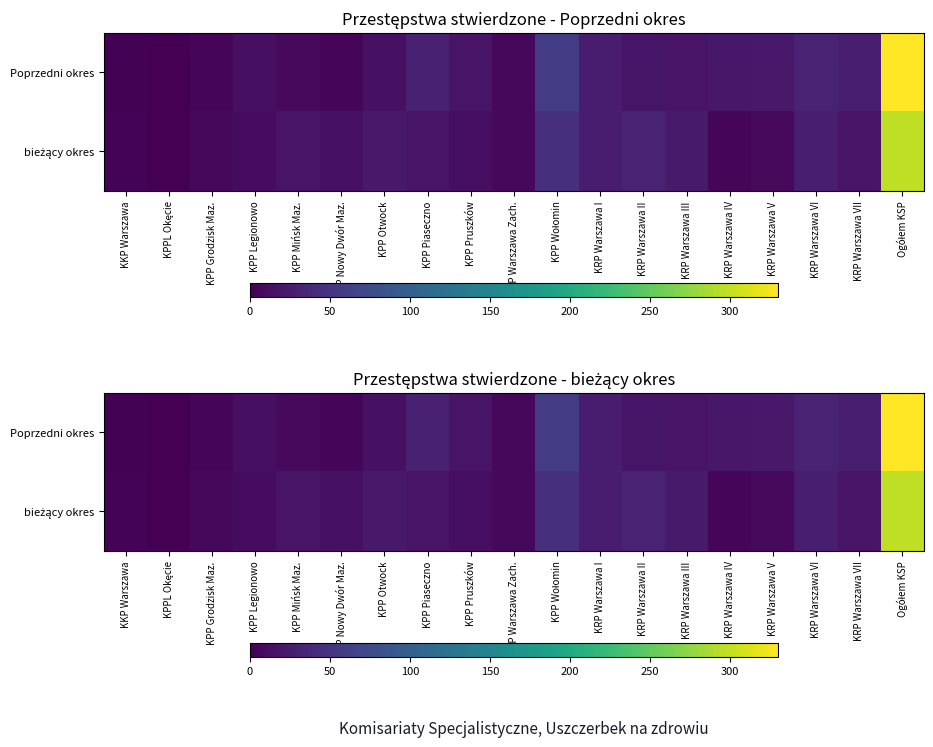

The bieżący okres series shows 40 at KRP Warszawa I. True or false?

False